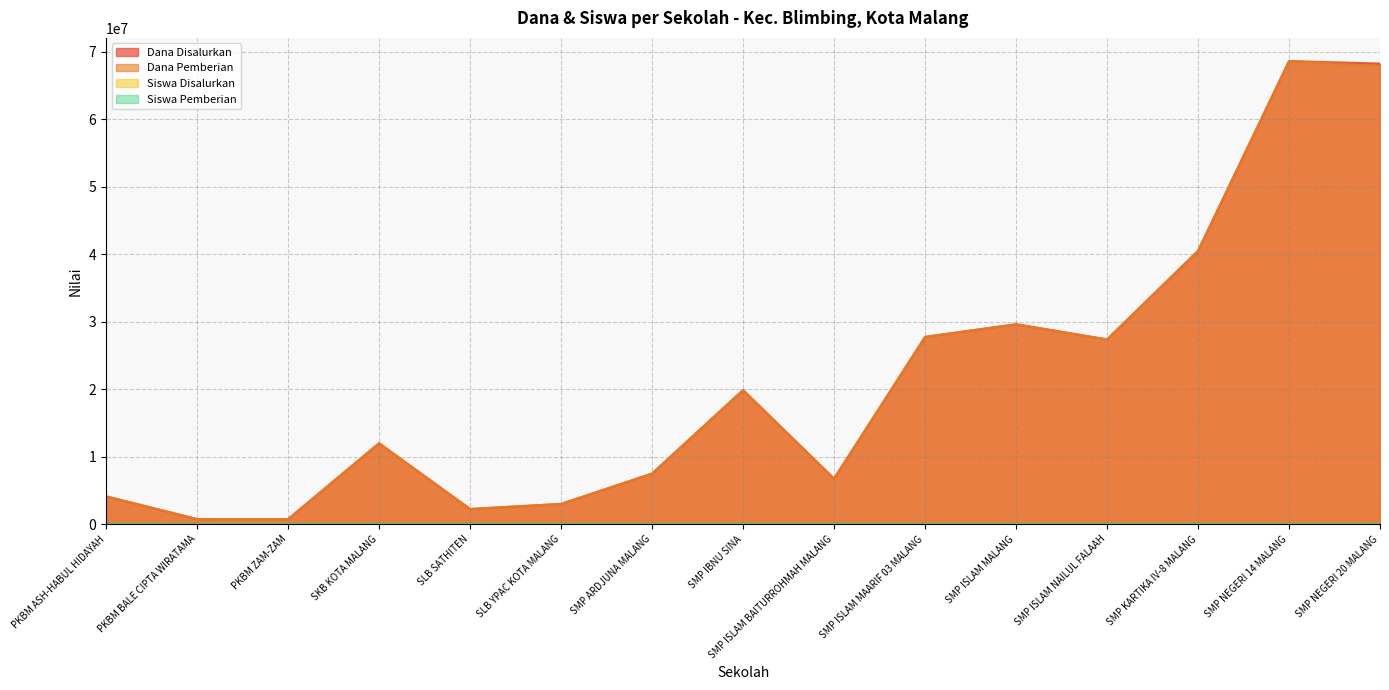

Reading left to right, list all the values displayed in this chart.

Dana Disalurkan: 4125000	750000	750000	12000000	2250000	3000000	7500000	19875000	6750000	27750000	29625000	27375000	40500000	68625000	68250000
Dana Pemberian: 4125000	750000	750000	12000000	2250000	3000000	7500000	19875000	6750000	27750000	29625000	27375000	40500000	68625000	67875000
Siswa Disalurkan: 6	1	2	18	3	6	13	32	10	44	48	43	62	118	116
Siswa Pemberian: 6	1	2	18	3	6	13	32	10	44	48	43	62	118	115